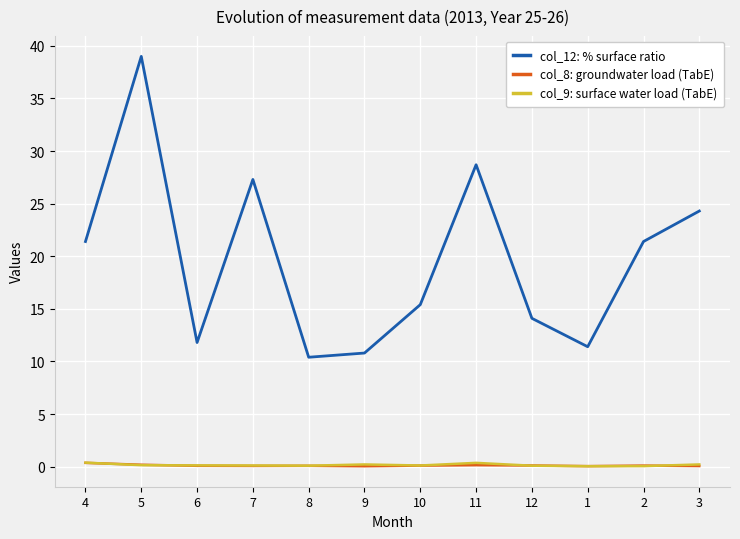

What are all the series names shown in the legend?

col_12: % surface ratio, col_8: groundwater load (TabE), col_9: surface water load (TabE)